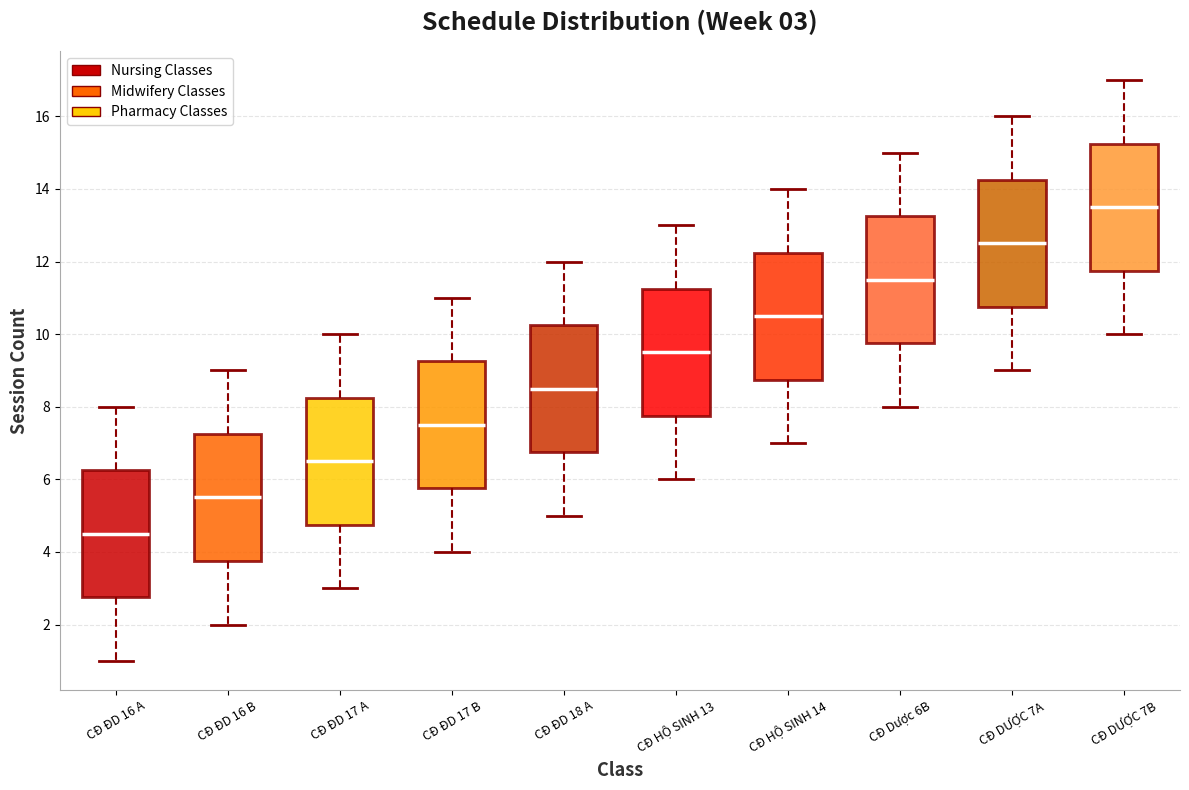

Which box's median line is the lowest?

CĐ ĐD 16 A